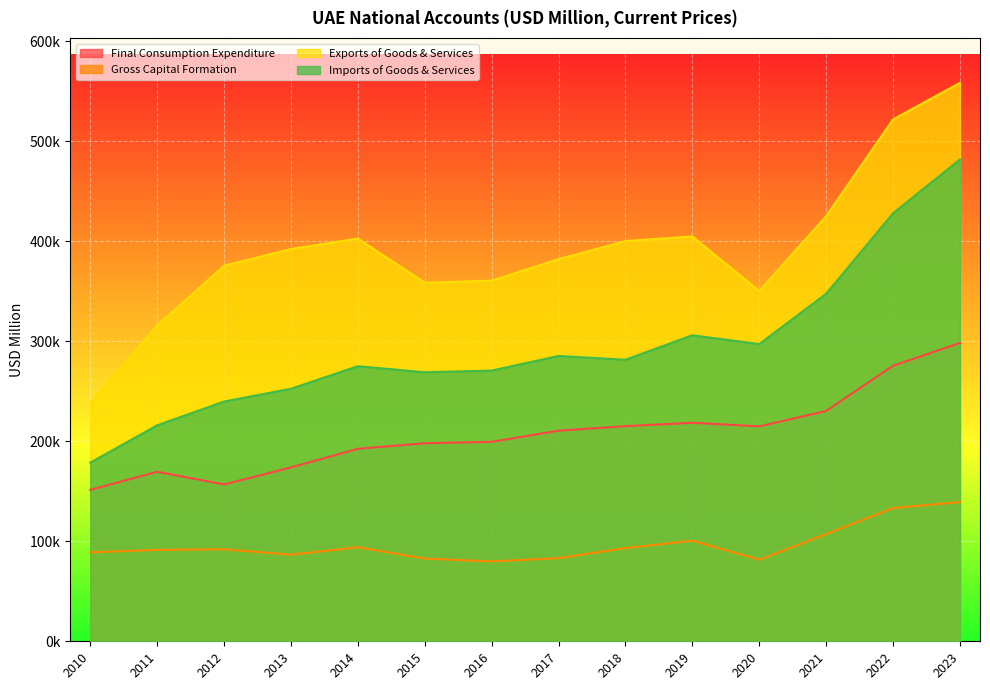

At which category does Imports of Goods & Services reach its first local peak?

2014